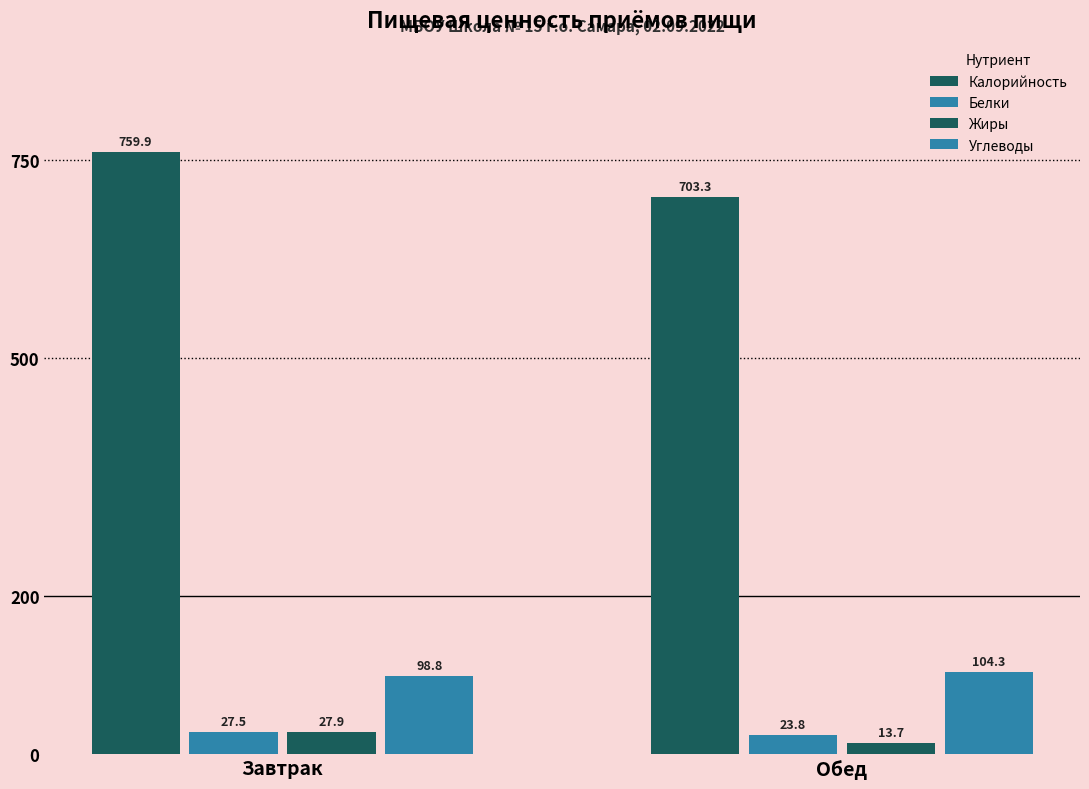

At which label does Углеводы reach its peak?

Обед